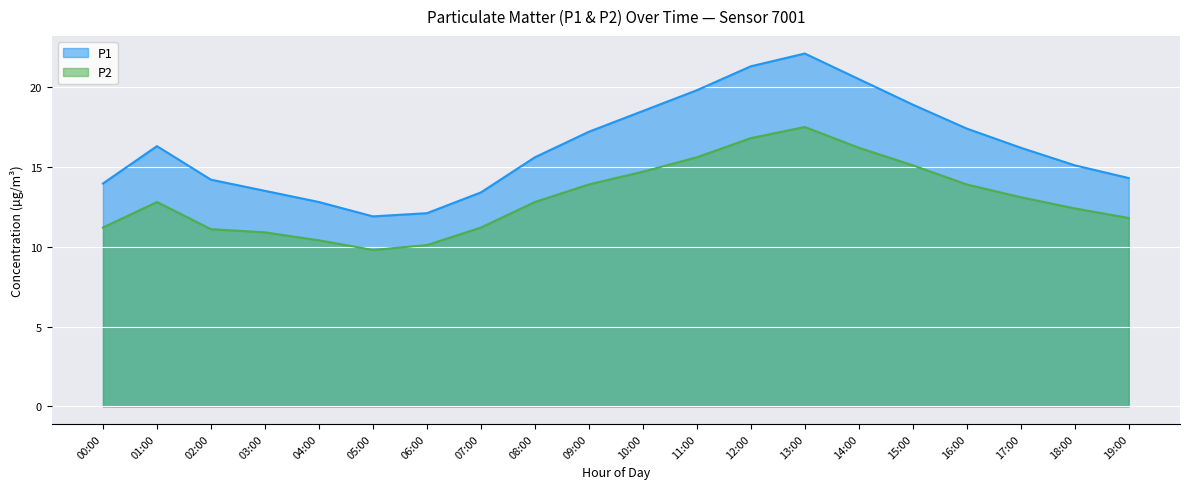

What is the greatest value displayed?

22.1